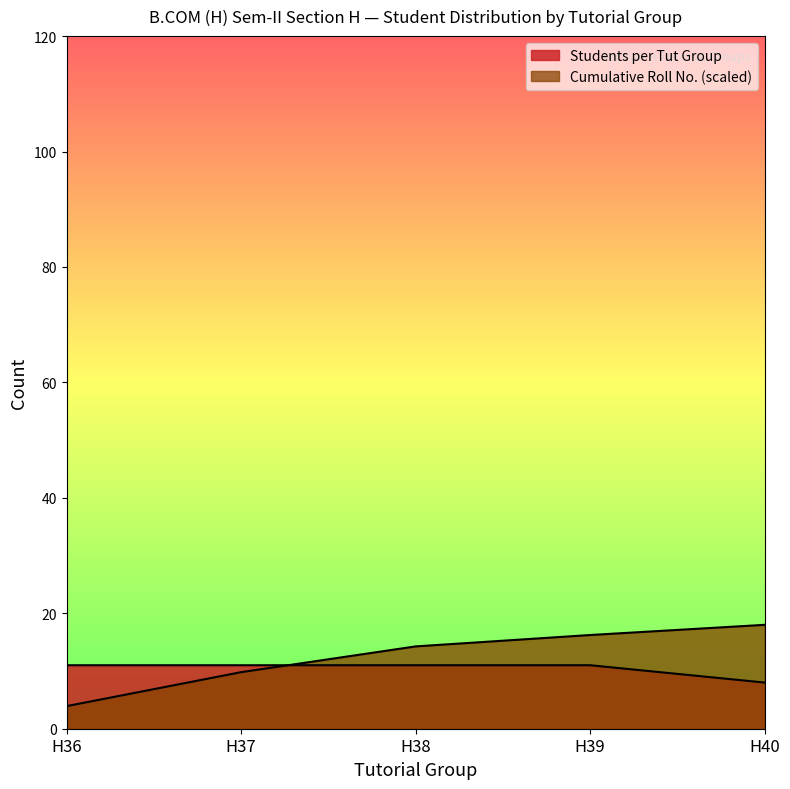

The Students per Tut Group series shows 5.2 at H36. True or false?

False